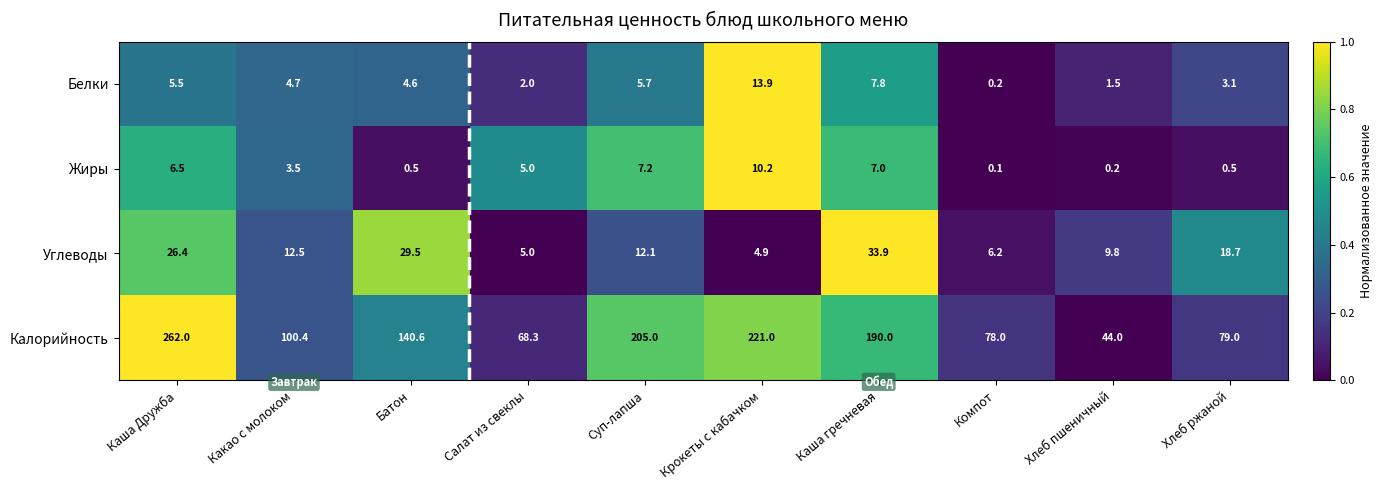

Where does the Углеводы series first go above 12?

Каша Дружба